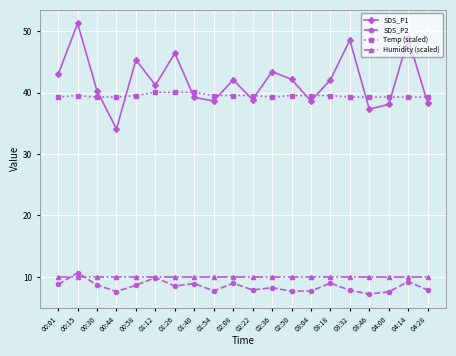

Which series ends up on top after the final intersection of Humidity (scaled) and SDS_P2?

Humidity (scaled)